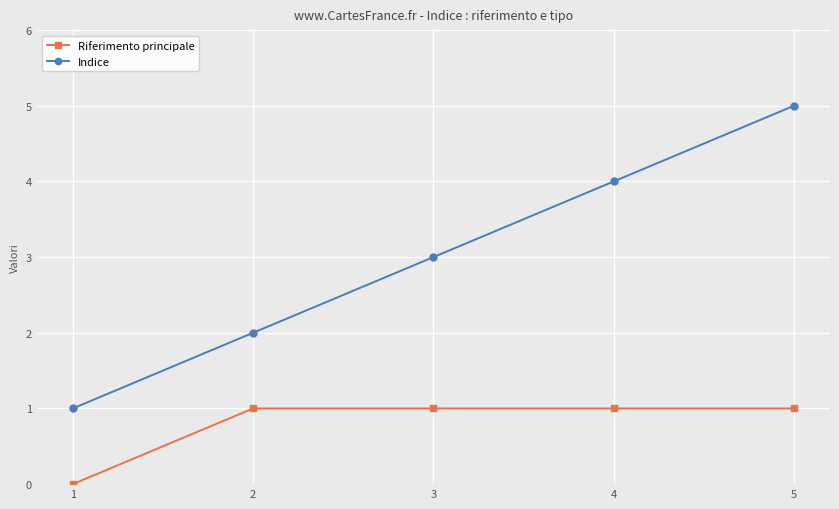

True or false: Indice and Riferimento principale cross at least once.

False